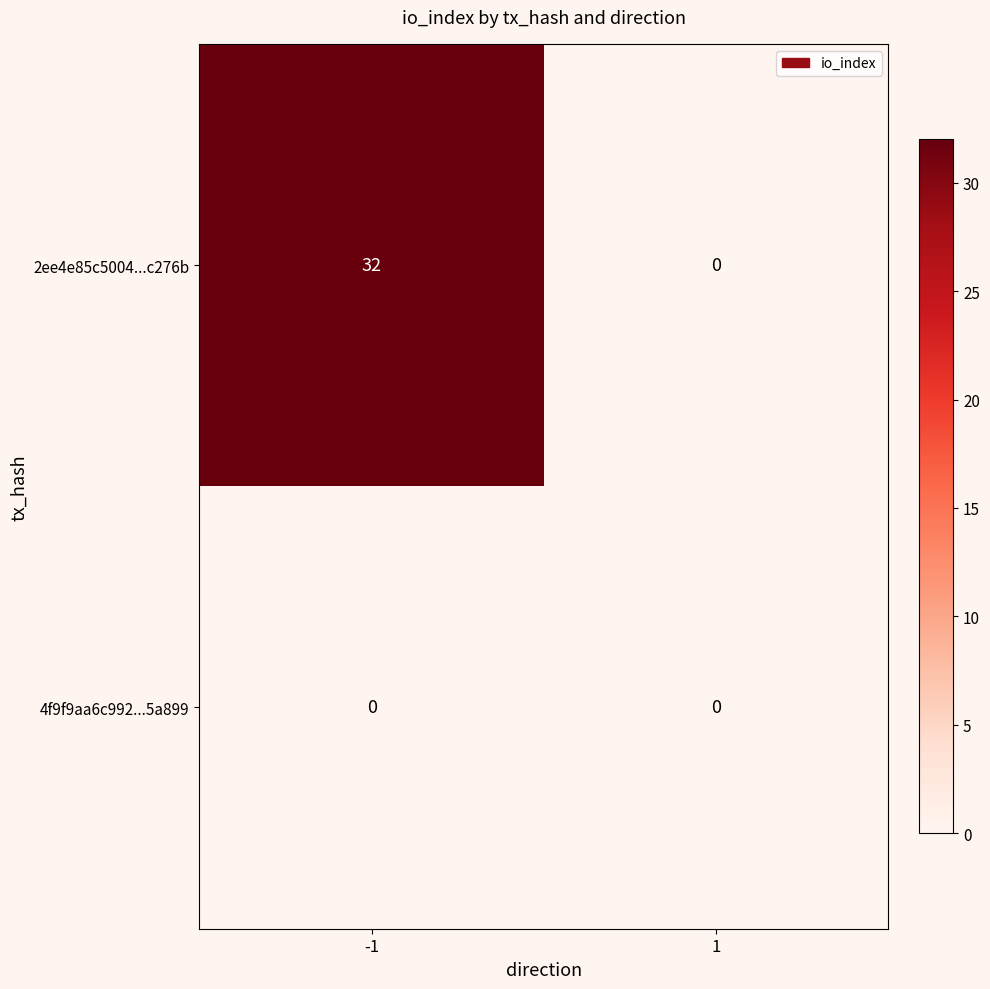

Reading left to right, what are all the values shown in this chart?

2ee4e85c5004...c276b: 32	0
4f9f9aa6c992...5a899: 0	0